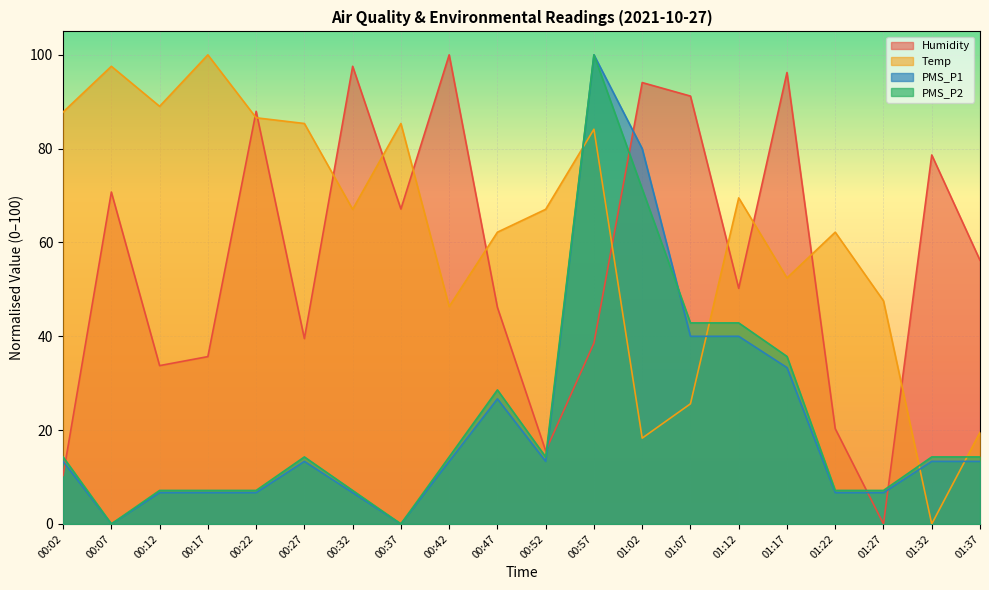

The value of Humidity at 00:37 is 38.5. True or false?

False